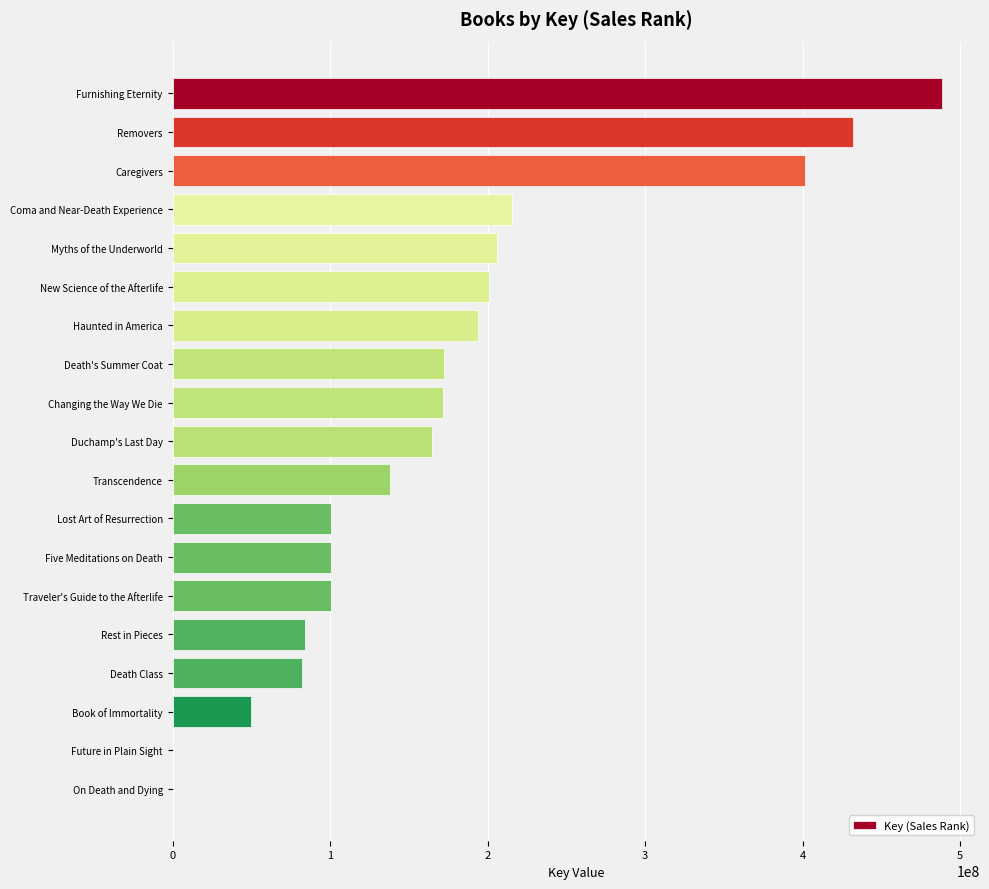

What is the sum of the values at Duchamp's Last Day and Coma and Near-Death Experience?

379900491